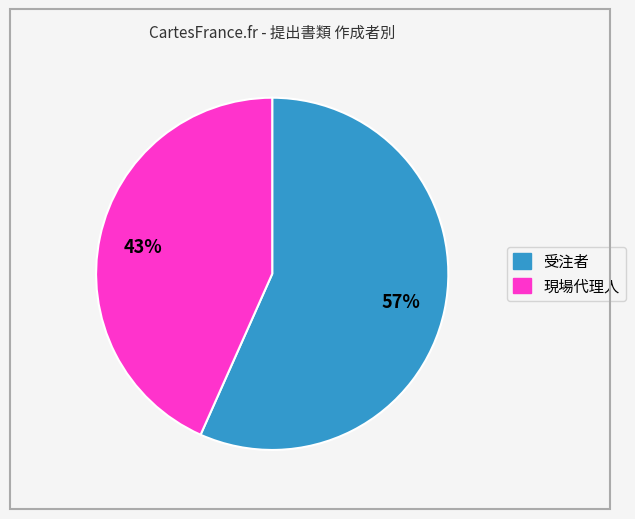

How many segments does this pie chart have?

2